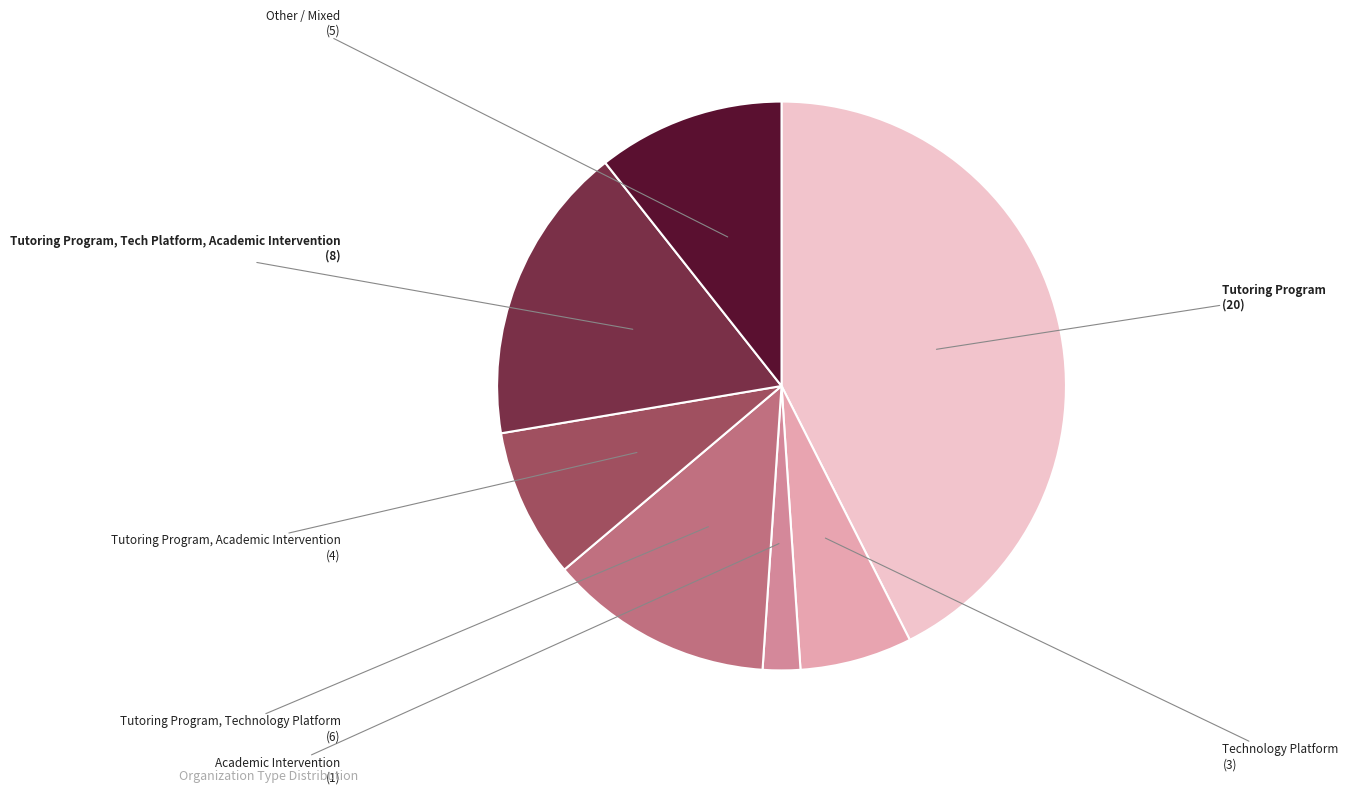

Is there a majority slice in this chart?

No